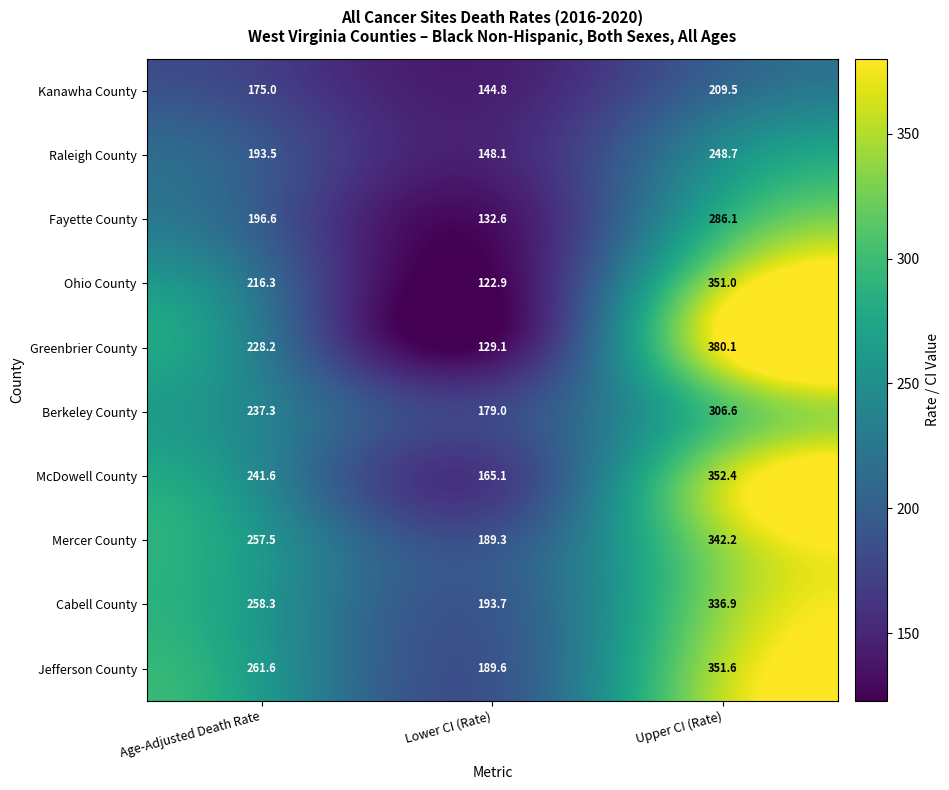

What is the total value across all series at Upper CI (Rate)?

3165.1